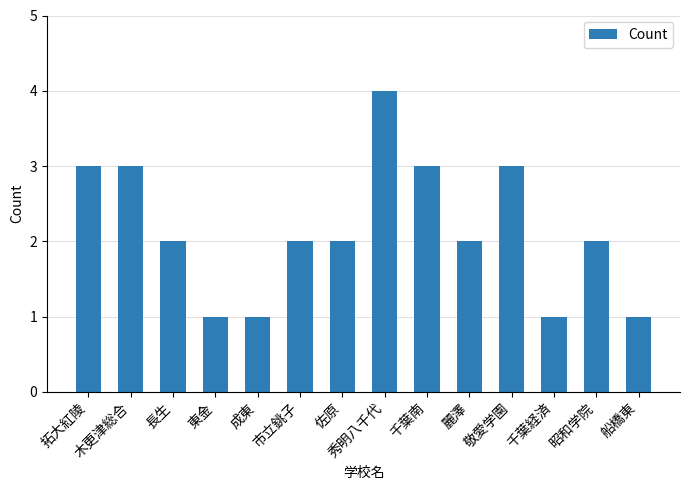

What is the difference between the second highest and second lowest values?

2